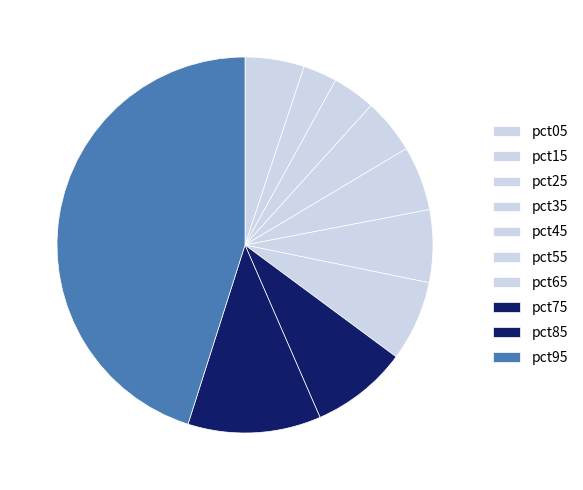

Rank the categories by value from highest to lowest.

pct95, pct85, pct75, pct65, pct55, pct45, pct05, pct35, pct25, pct15